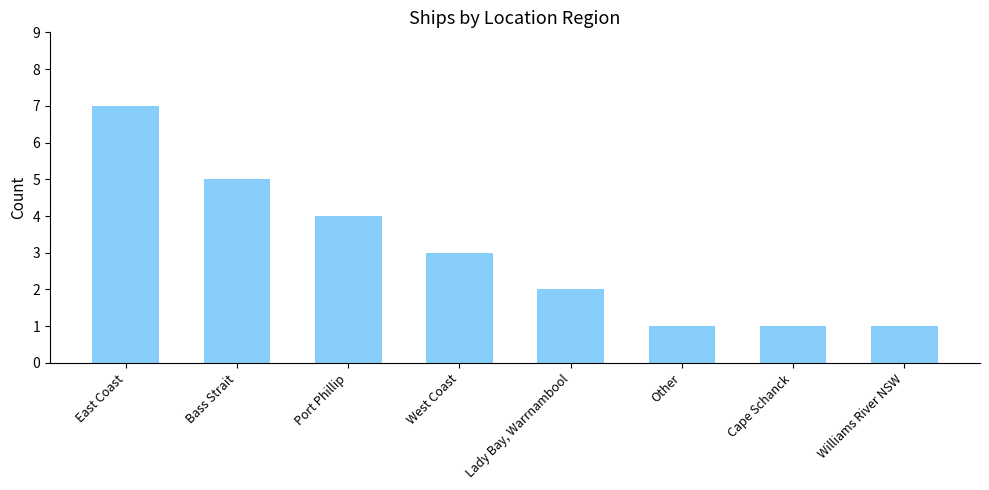

What is the sum of all values?

24